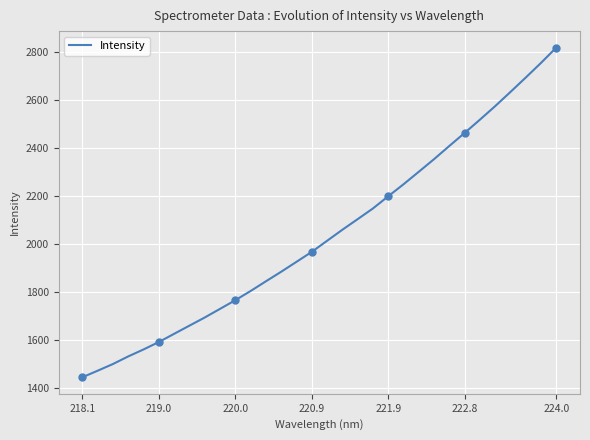

At which label does Intensity reach its peak?

224.0